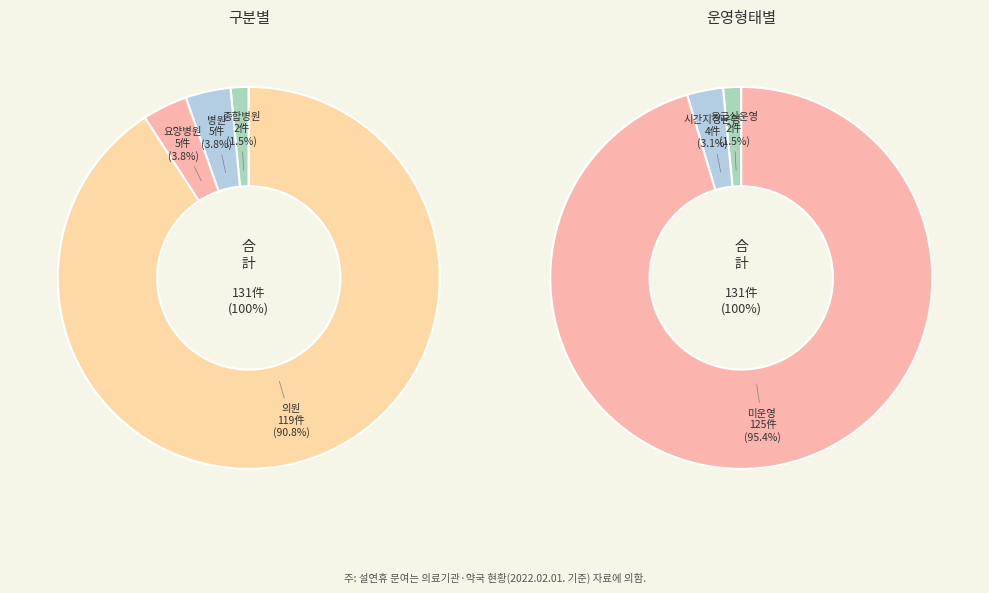

Is there a majority slice in this chart?

Yes